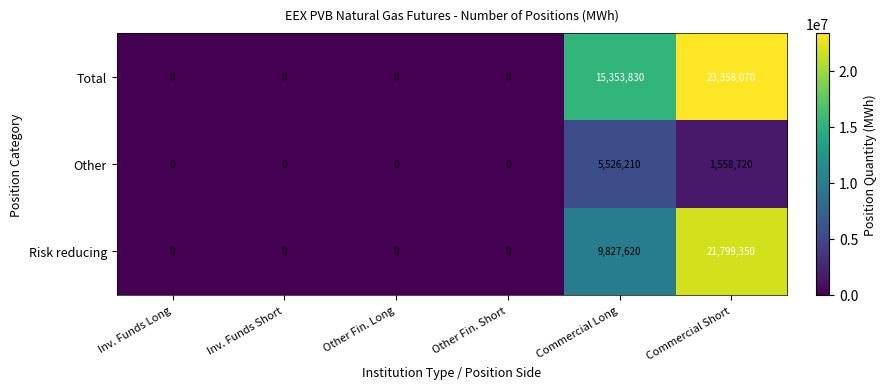

What is the difference between the second highest and minimum values in the Other series?

1558720